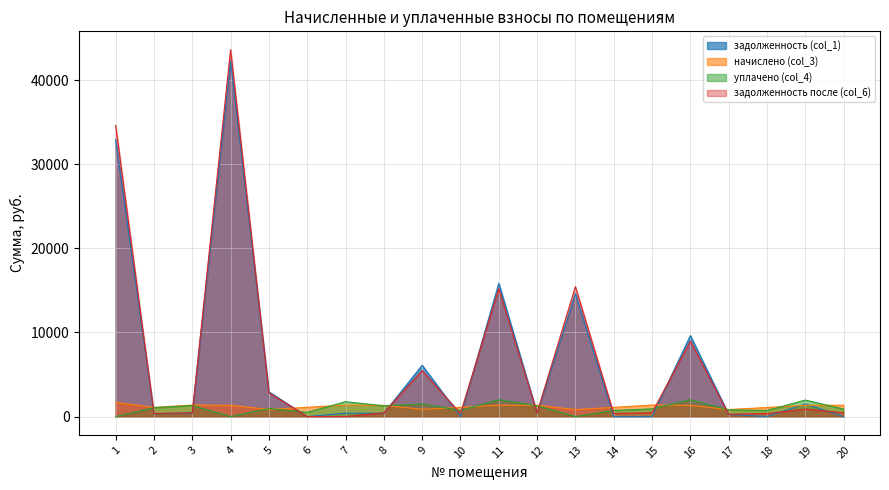

What is the difference between the maximum and minimum values in the задолженность (col_1) series?

42308.8